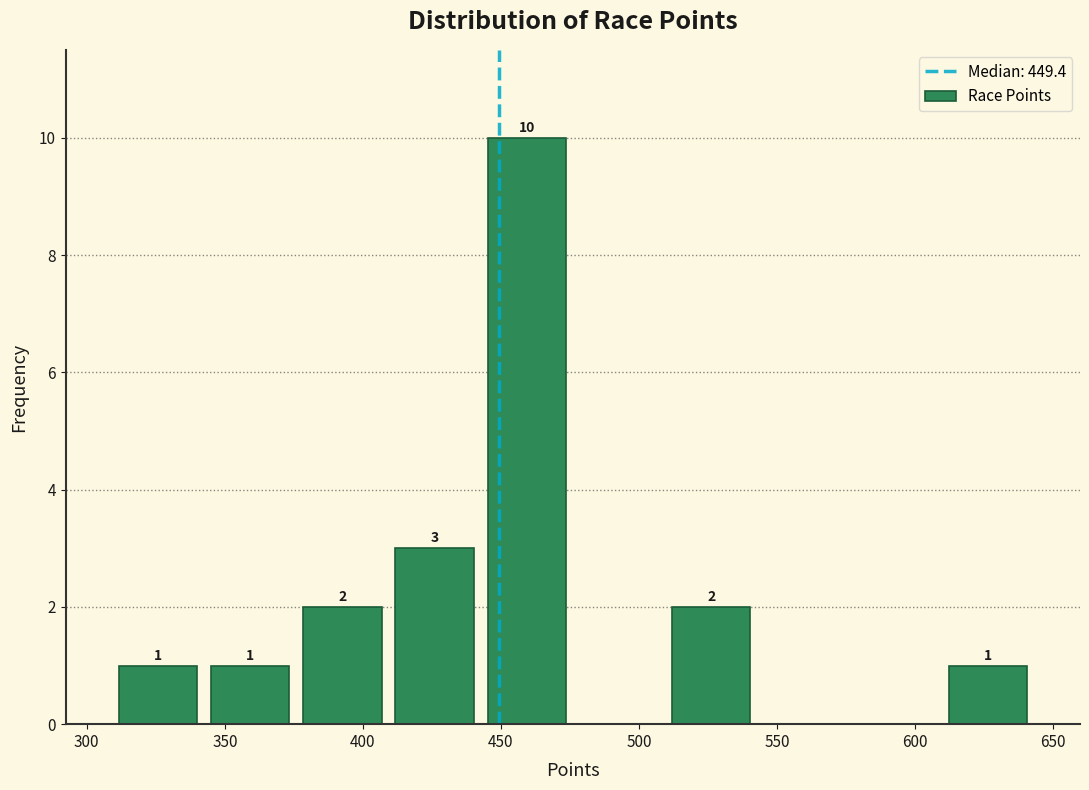

Which range on the x-axis has the tallest bar?

445 to 475